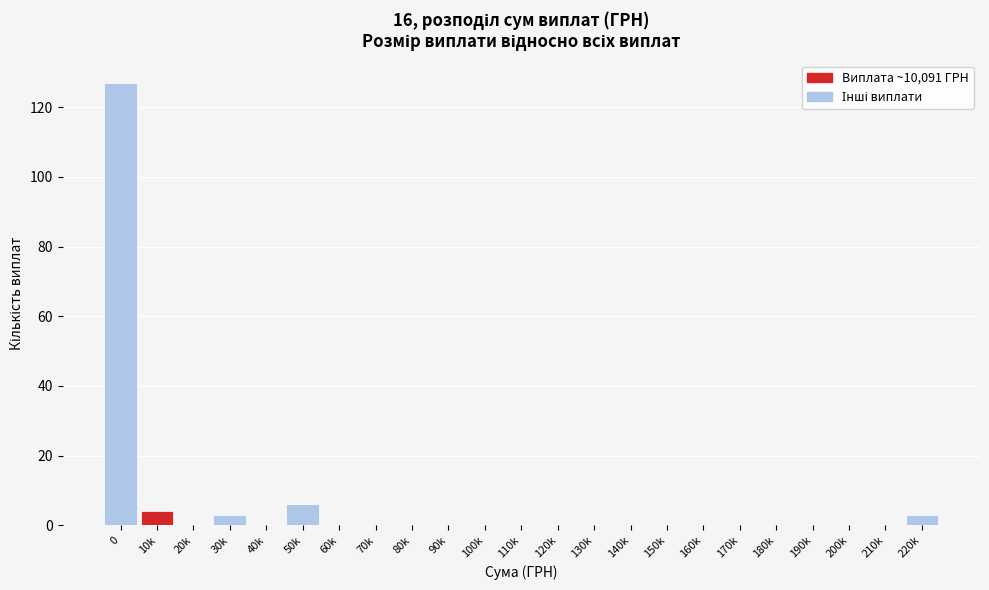

Reading left to right, what are all the values shown in this chart?

0=127	10k=4	20k=0	30k=3	40k=0	50k=6	60k=0	70k=0	80k=0	90k=0	100k=0	110k=0	120k=0	130k=0	140k=0	150k=0	160k=0	170k=0	180k=0	190k=0	200k=0	210k=0	220k=3